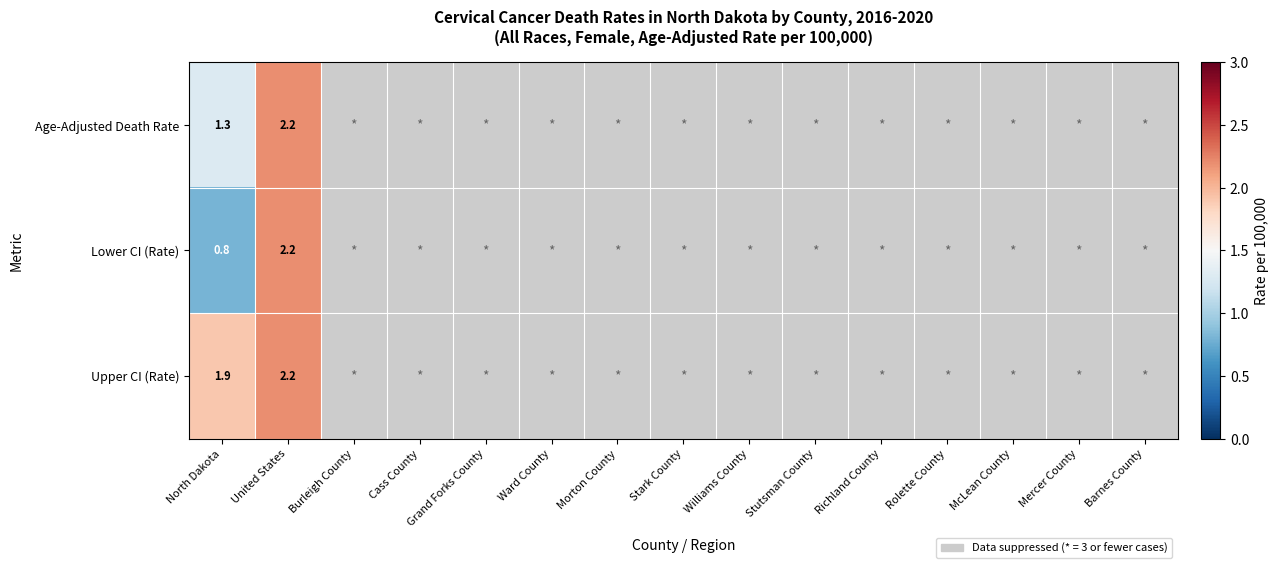

The value of Lower CI (Rate) at North Dakota is 0.8. True or false?

True